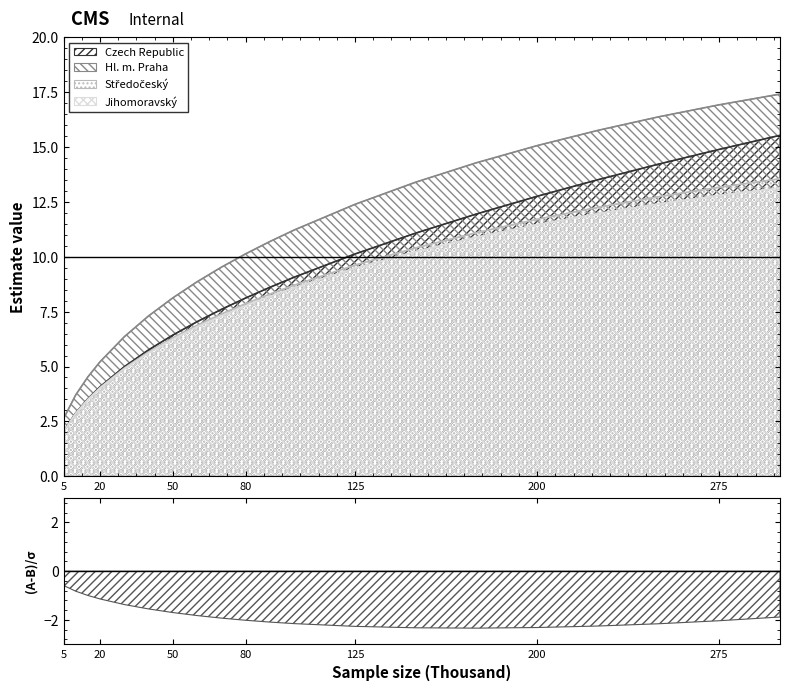

Which series has the largest range (max minus min)?

Hl. m. Praha